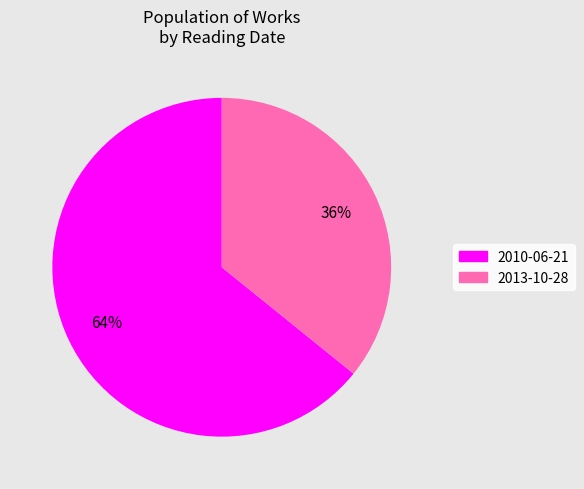

How many slices are in this pie chart?

2